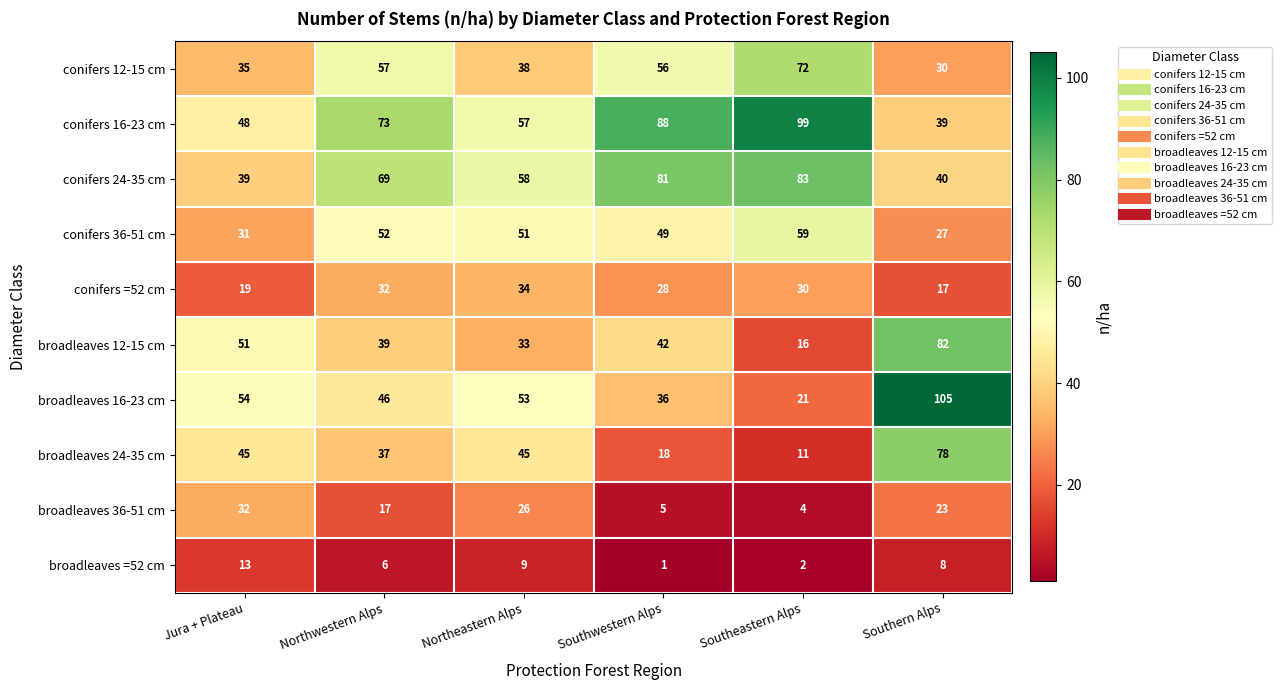

What is the maximum value shown in the chart?

105